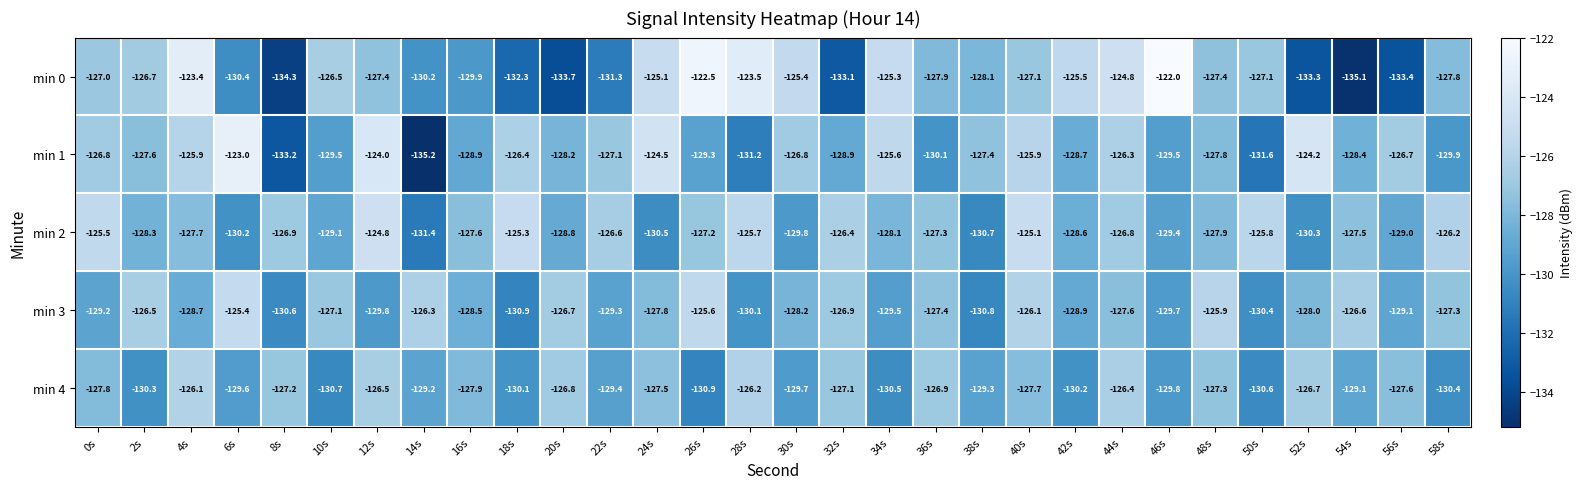

What is the difference between the maximum and minimum values in the min 3 series?

5.5